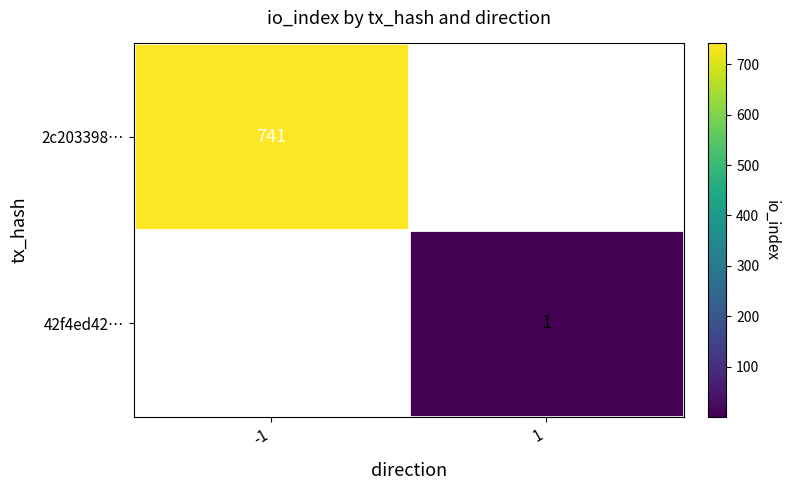

The 42f4ed42… series shows 1 at 1. True or false?

True